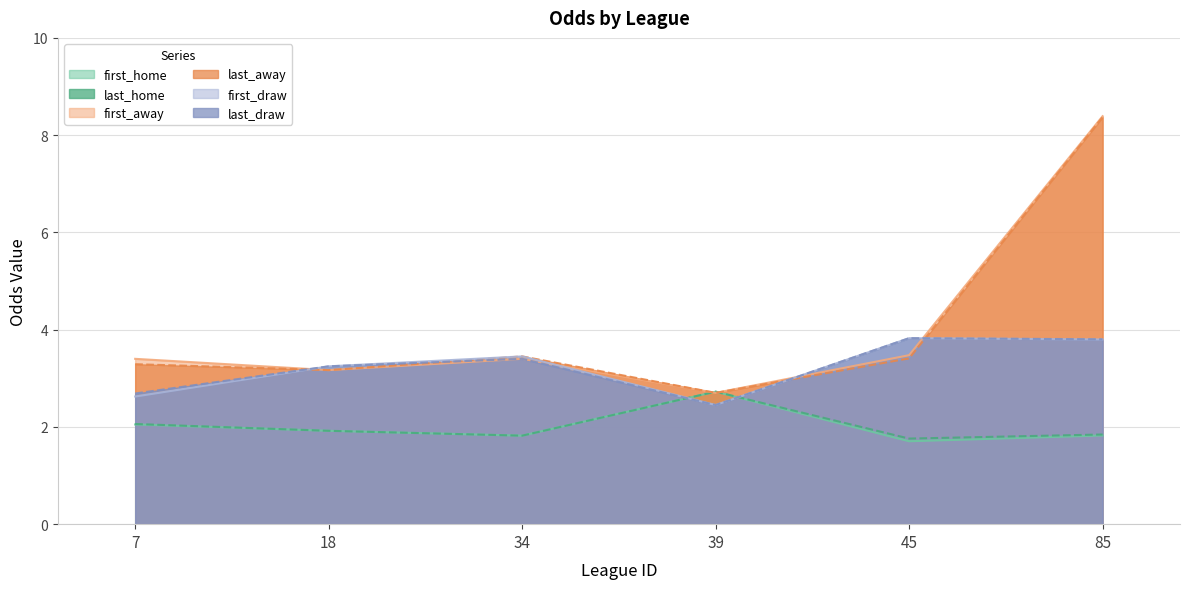

What is the greatest value displayed?

8.4